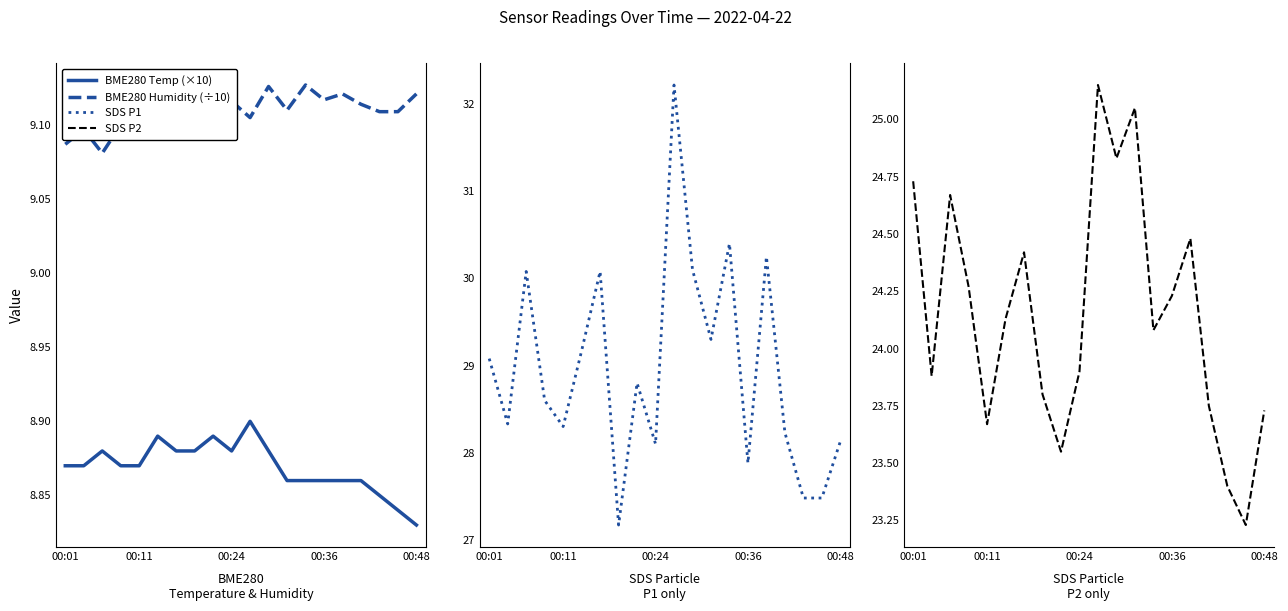

At which label is BME280 Temp (×10) closest to 8?

00:48